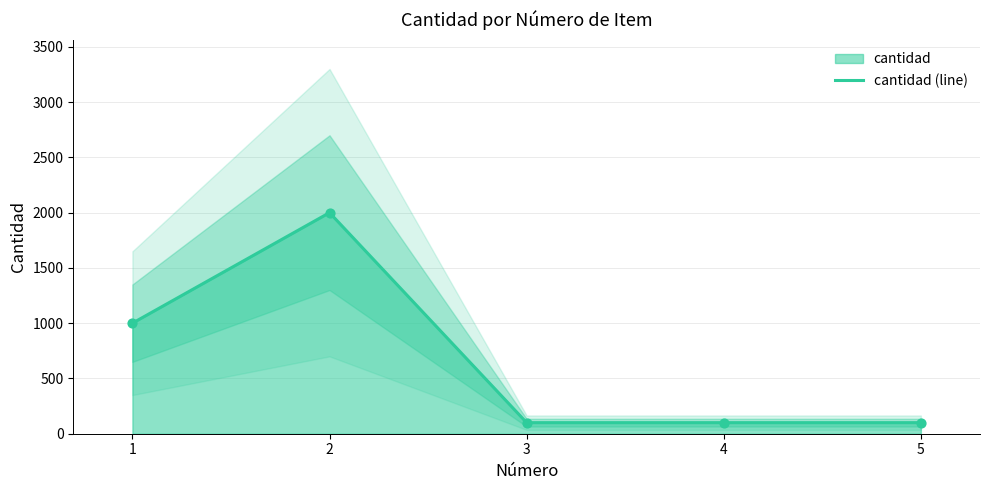

What is the ratio of the value at 4 to the value at 2?

0.1